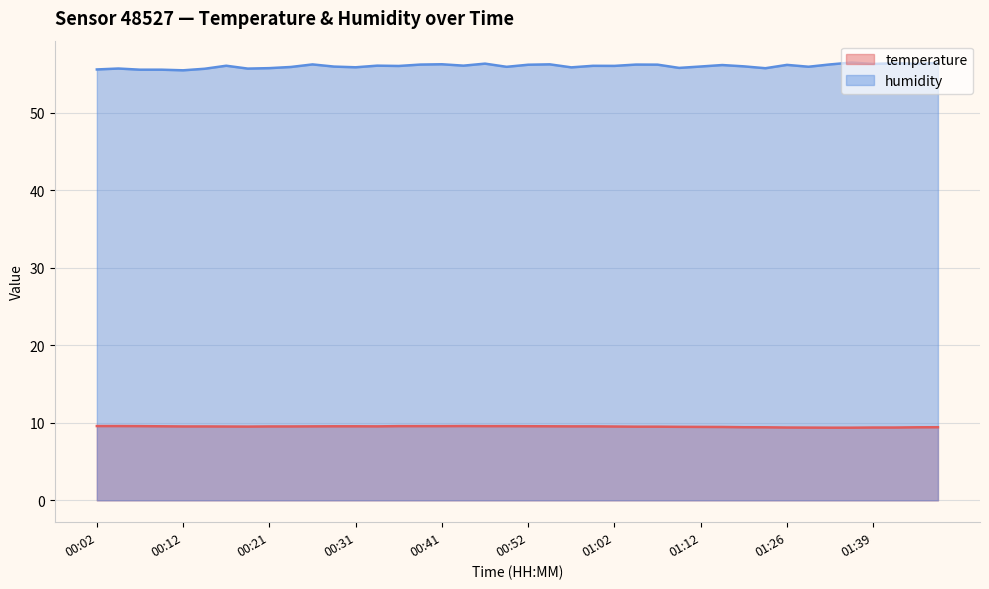

How many data points in humidity are above 56?

22